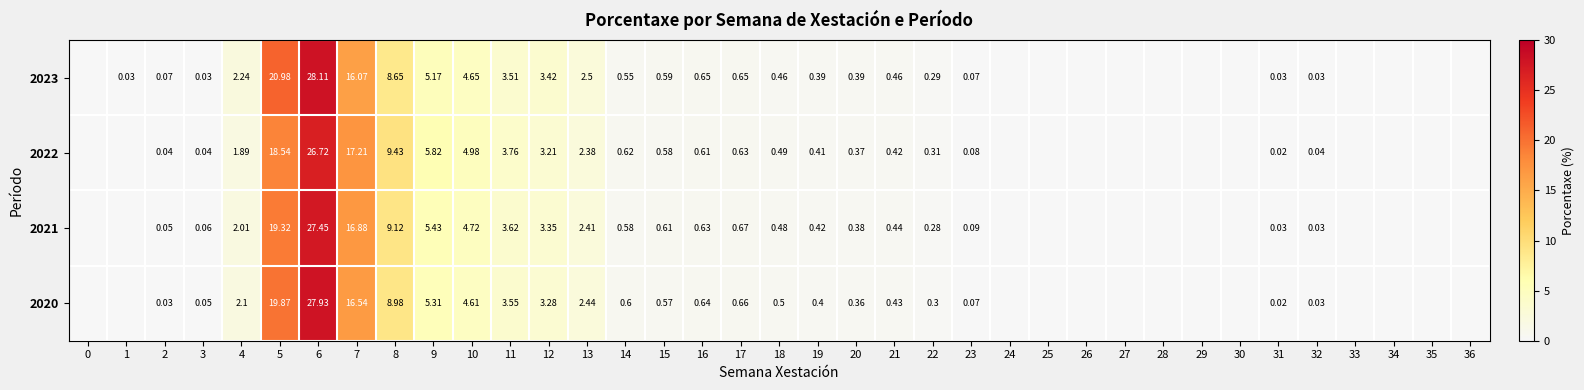

List the labels in order of 2023 value, largest first.

6, 5, 7, 8, 9, 10, 11, 12, 13, 4, 16, 17, 15, 14, 18, 21, 19, 20, 22, 2, 23, 1, 3, 31, 32, 0, 24, 25, 26, 27, 28, 29, 30, 33, 34, 35, 36